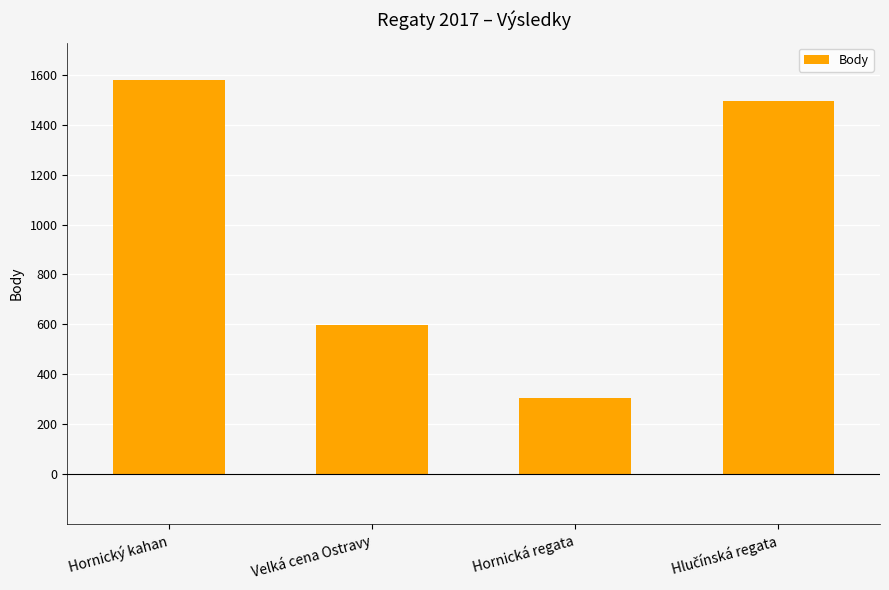

Approximately how many times larger is the value at Hornická regata compared to Velká cena Ostravy?

0.5